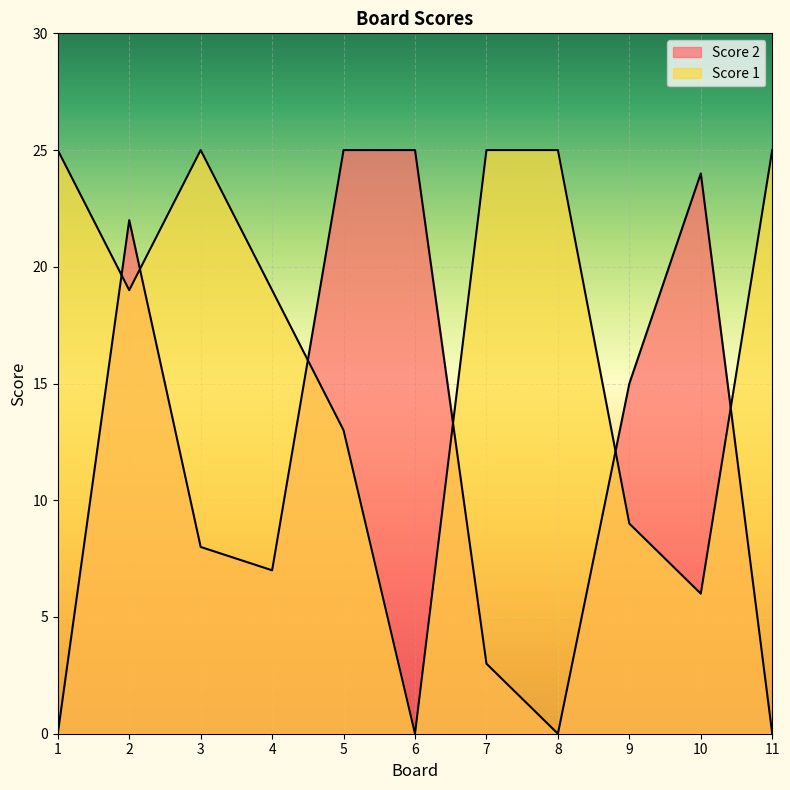

What is the average value of the Score 2 series?

12